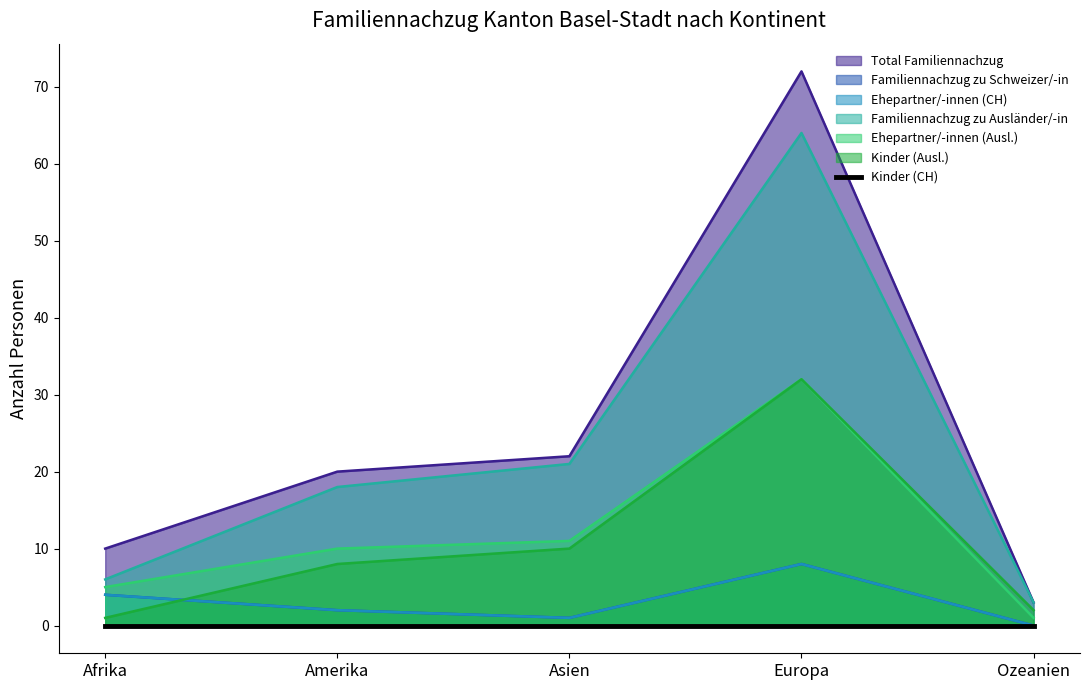

What is the average value of the Familiennachzug zu Ausländer/-in series?

22